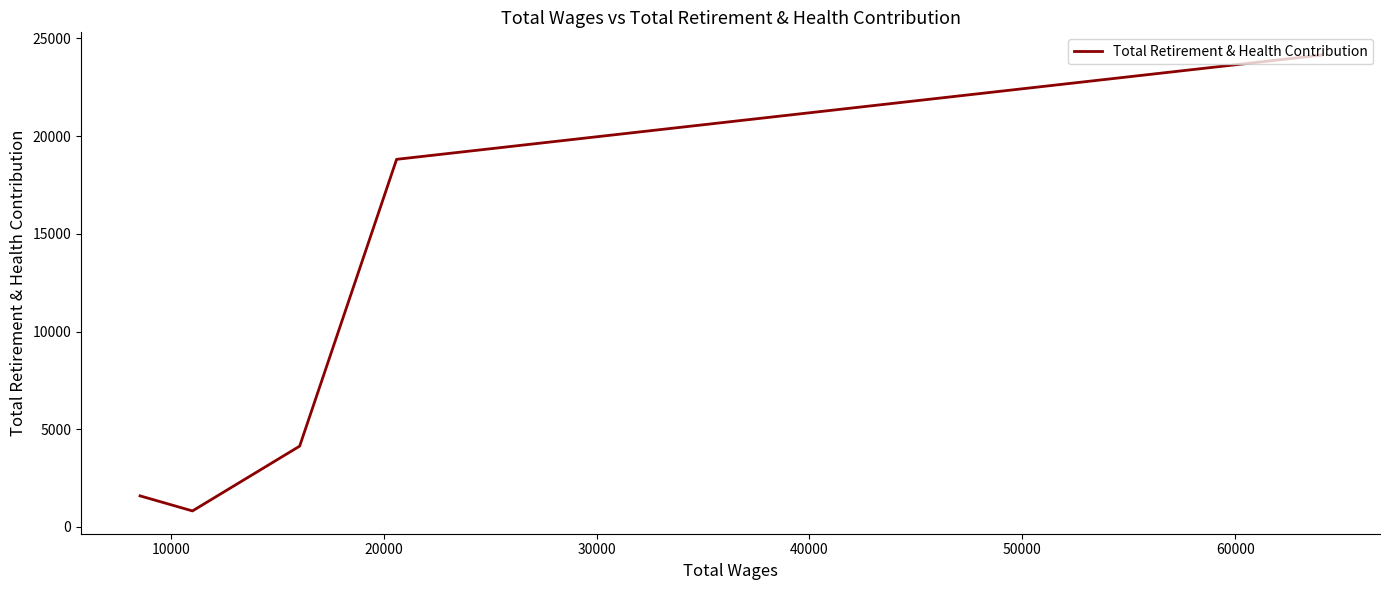

True or false: the data has more than 2 interior local peaks.

False